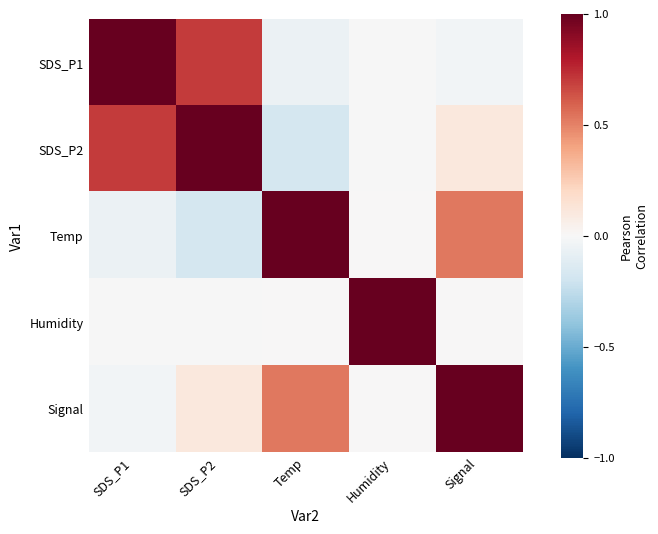

How many distinct data groups are displayed?

5